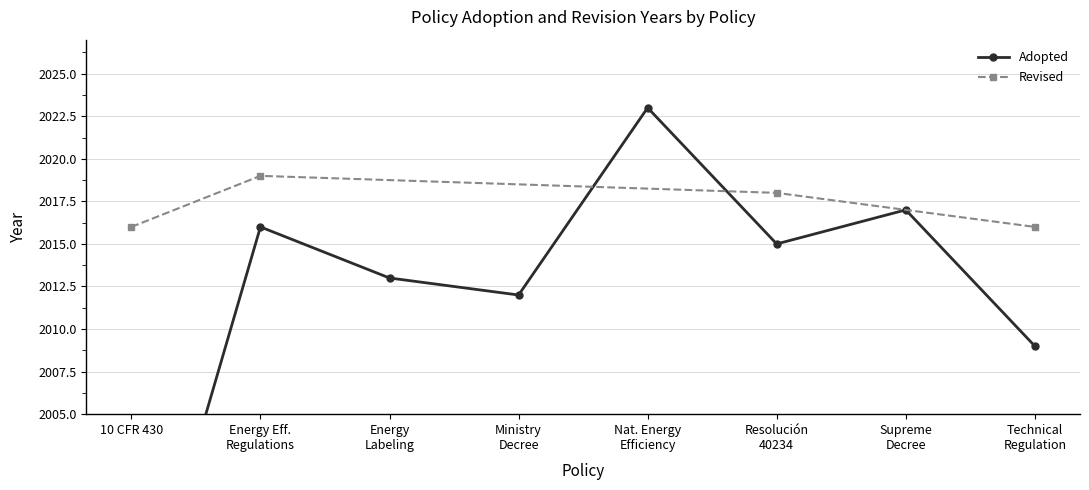

How many values are below 2015?

4